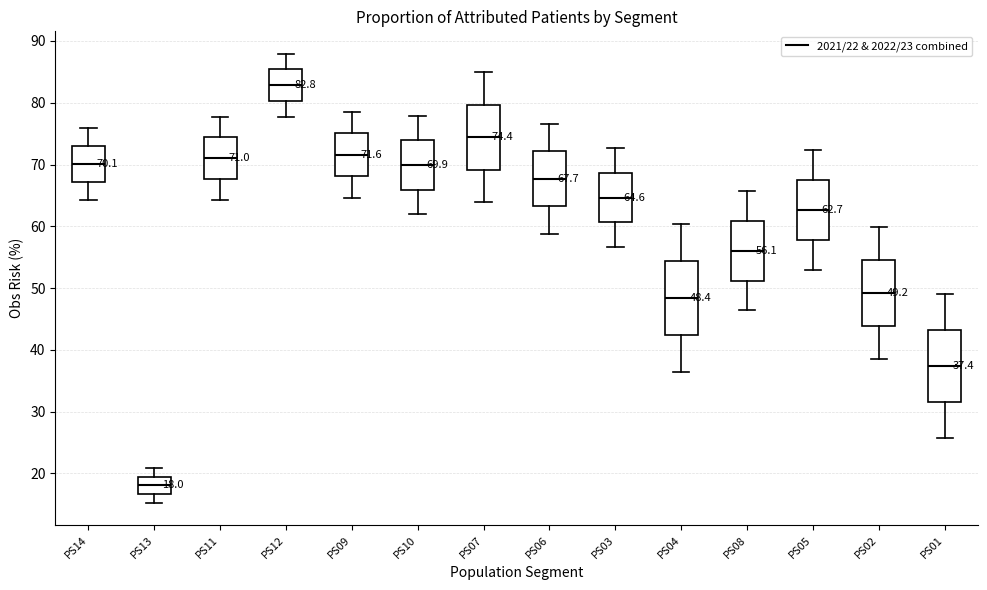

Which box's median line is the highest?

PS12